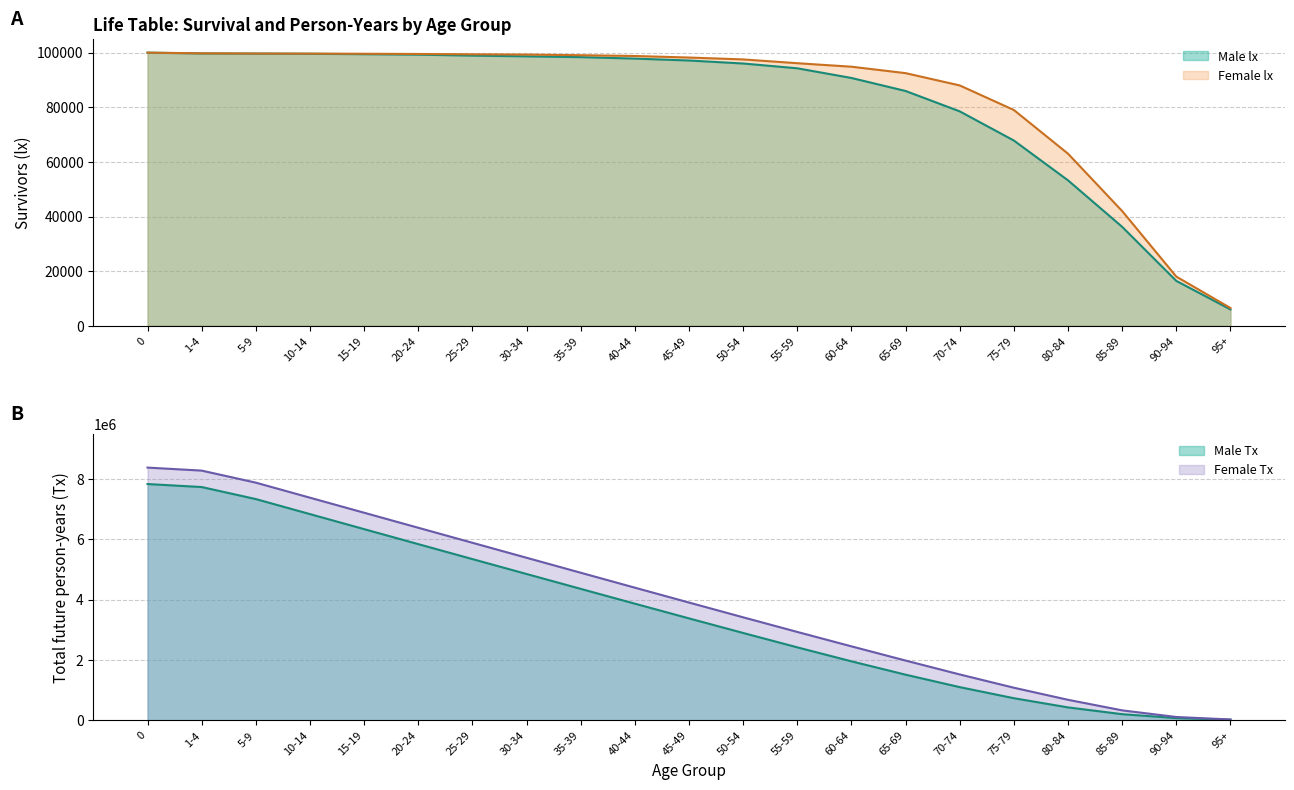

What is the minimum value shown in the chart?

5986